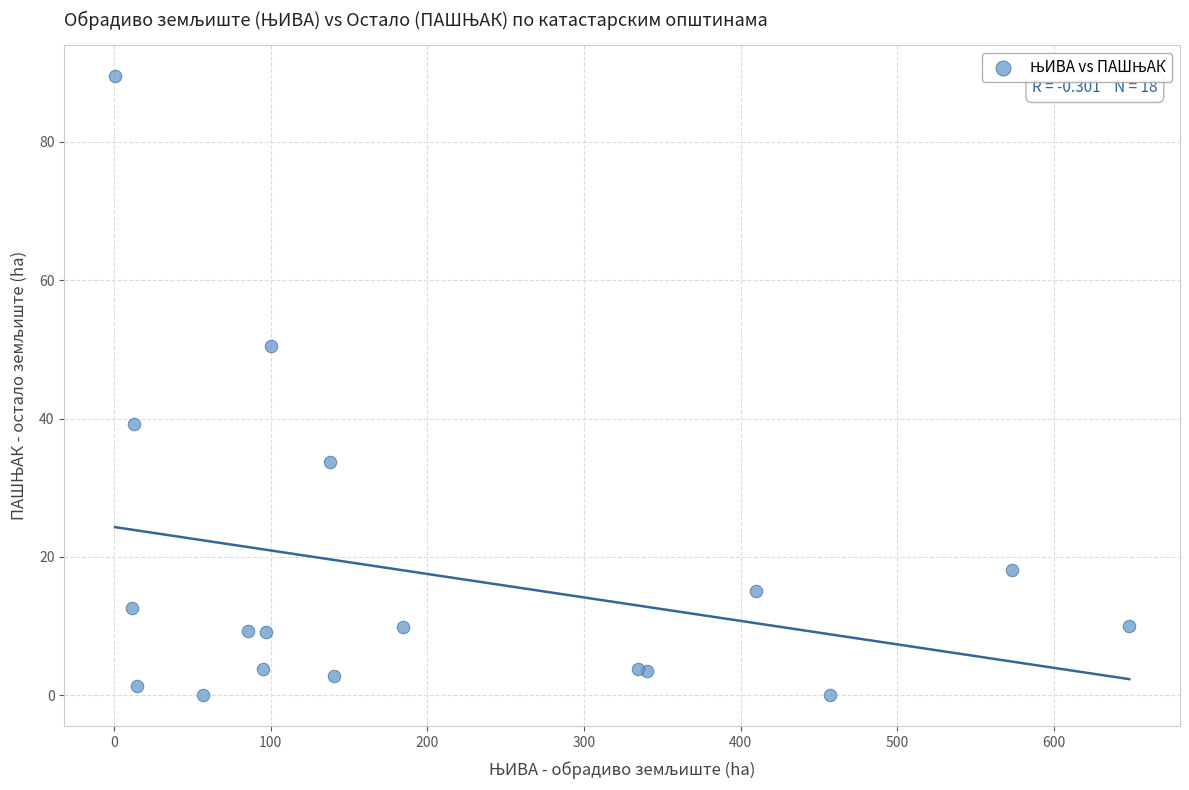

What Y value in the scatter plot is closest to 44?

39.1